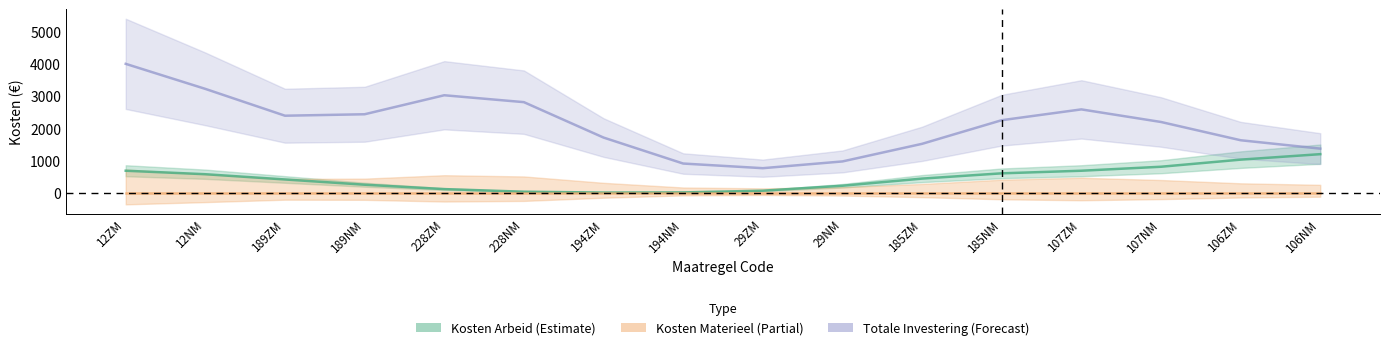

At how many categories does at least one series exceed 62?

16